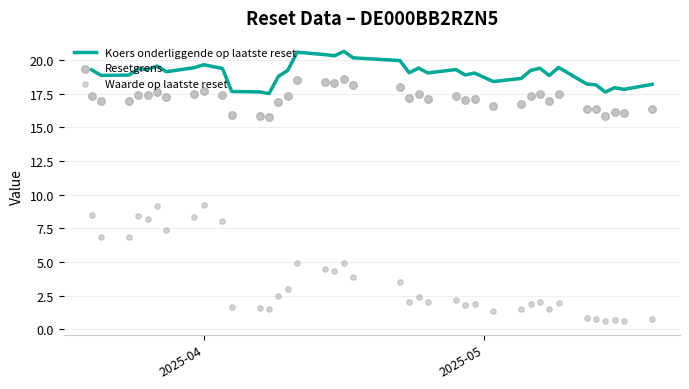

Which series has the widest spread of Y values?

Waarde op laatste reset